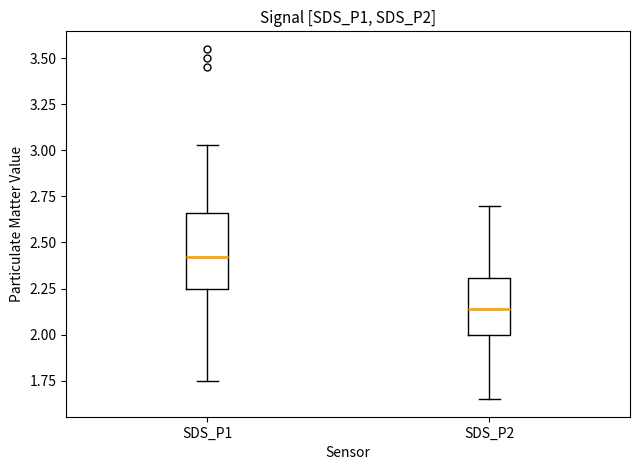

Which box's median line is the lowest?

SDS_P2